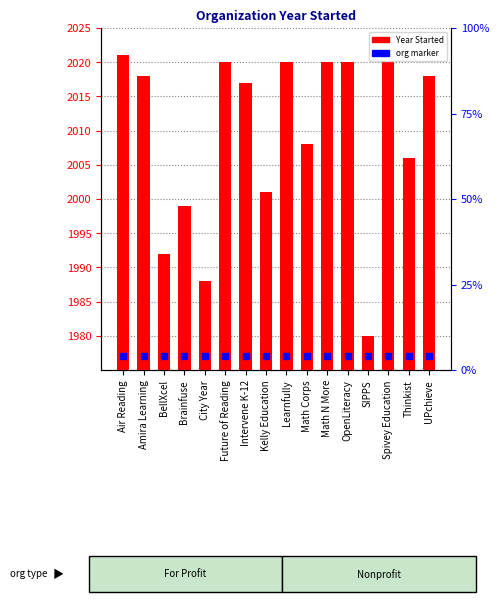

At which category does the chart reach its peak across all series?

Air Reading